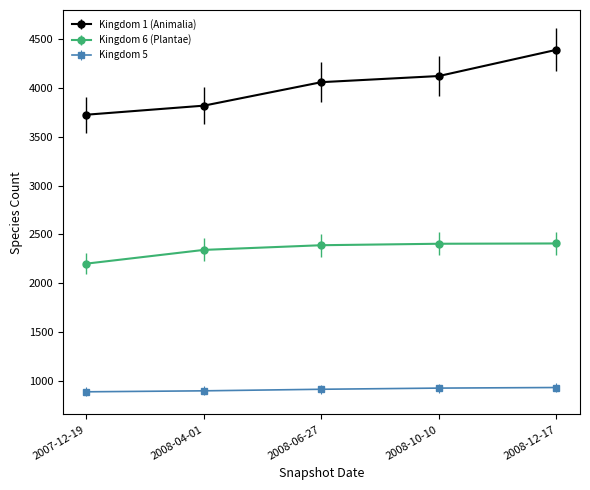

What is the label of the 2nd point from the right?

2008-10-10